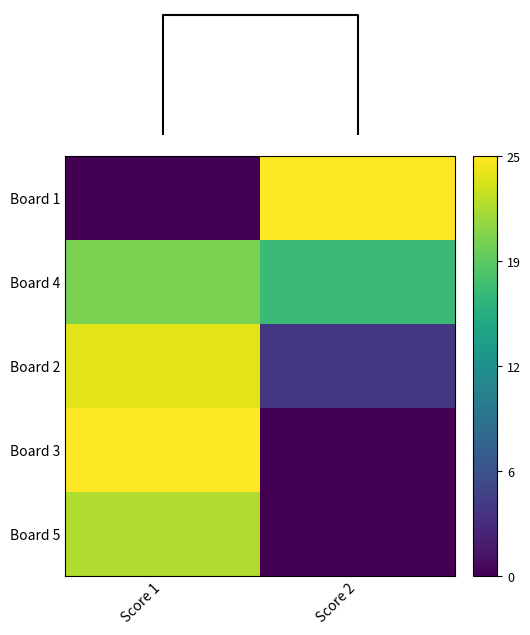

Which series has the widest spread of values?

Board 1